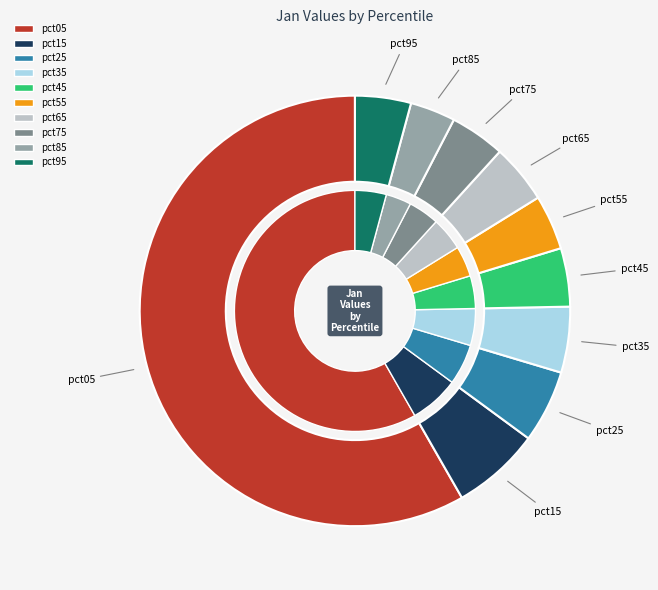

Is there any slice that represents more than half of the pie?

Yes